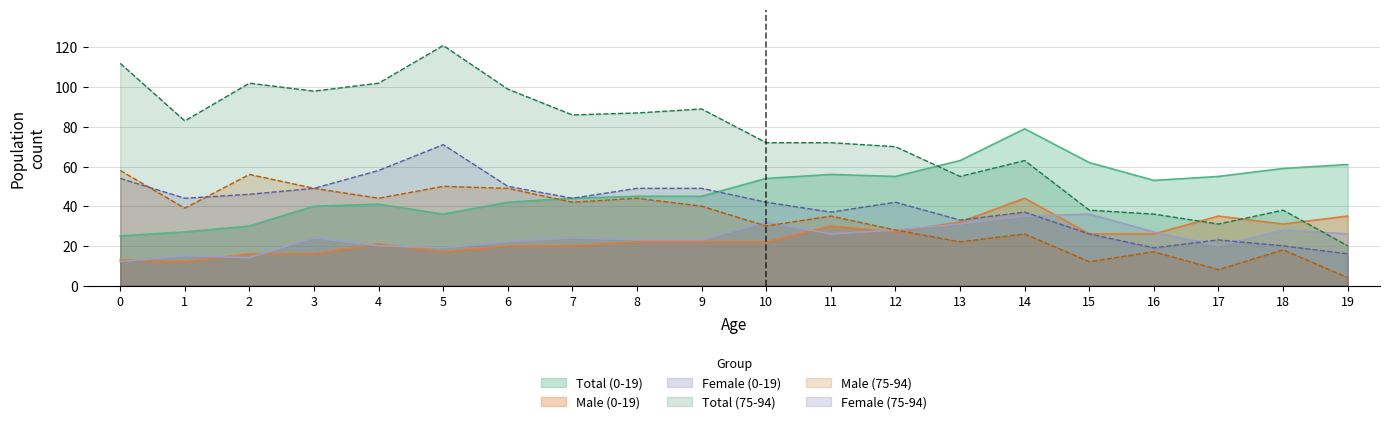

What is the smallest value displayed?

4